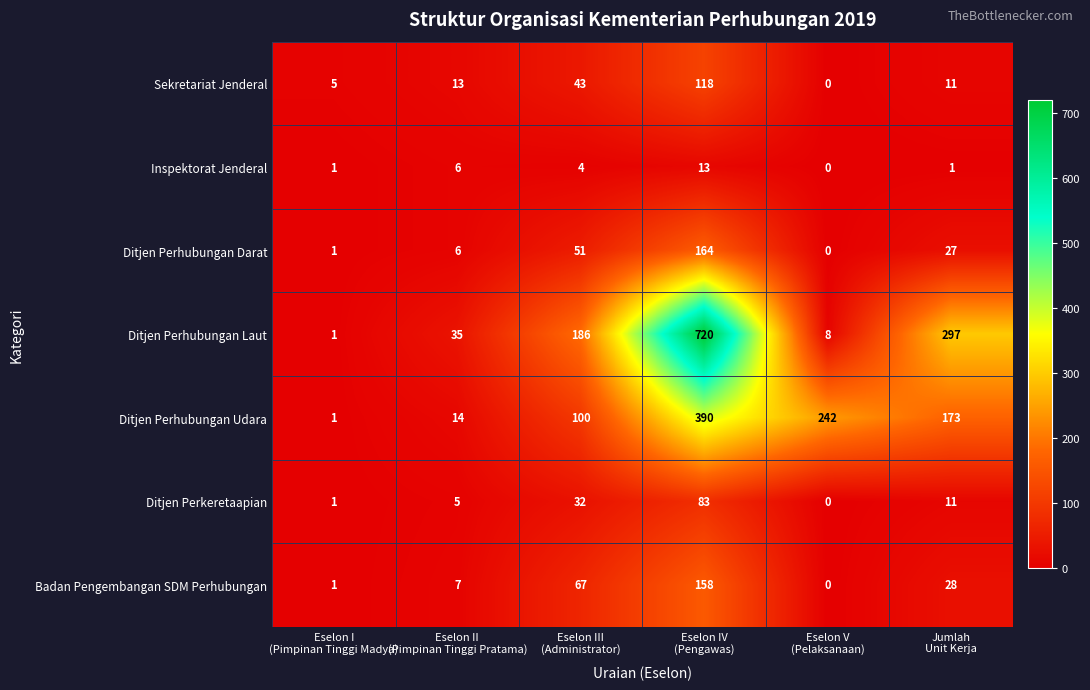

What is the difference between the second highest and second lowest values in the Sekretariat Jenderal series?

38